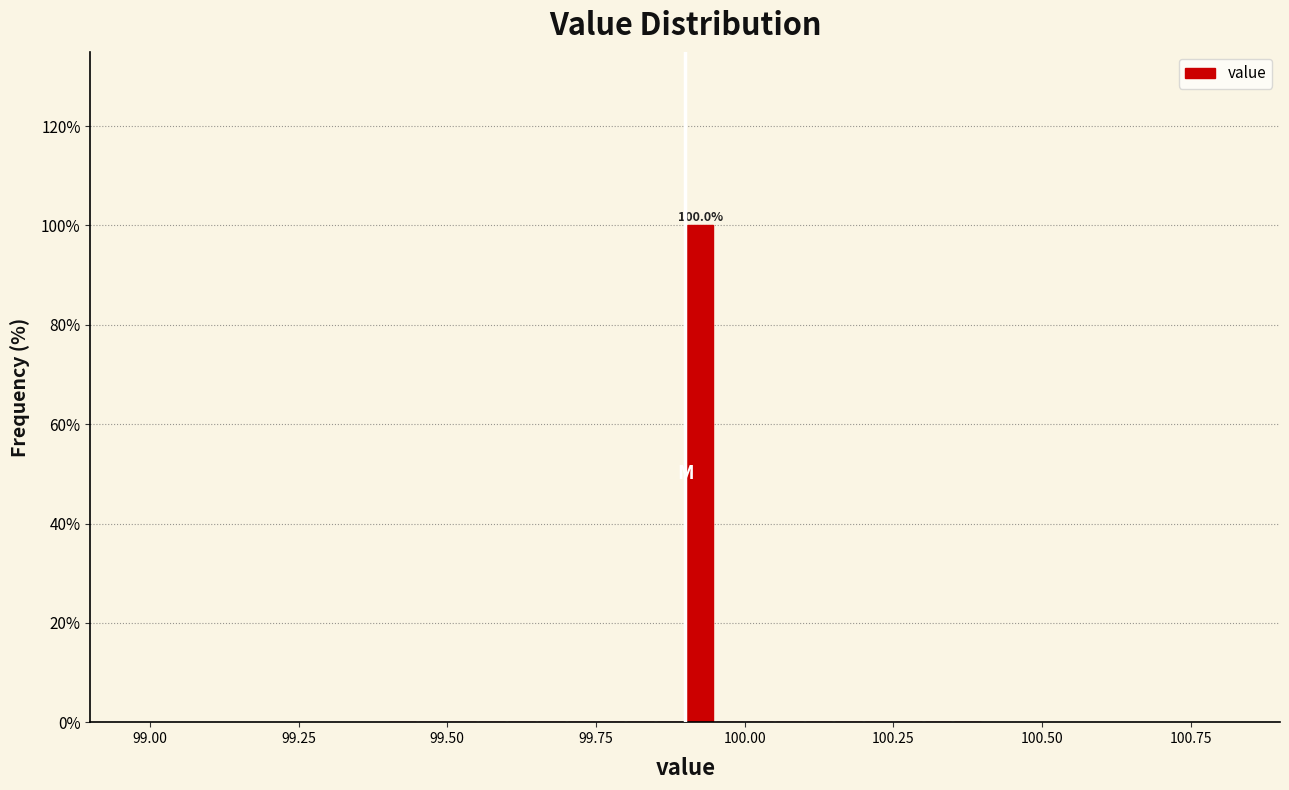

Read against the x-axis, roughly where is the centre of the tallest bar?

99.95